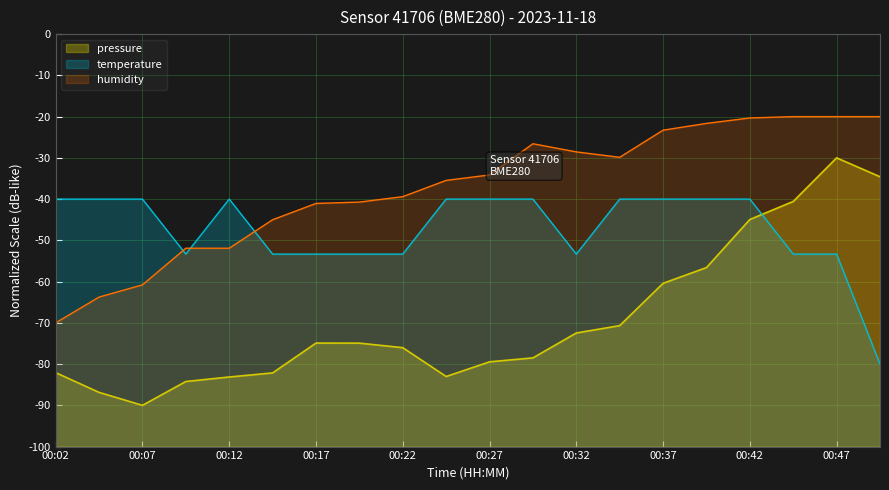

What is the difference between the humidity values at 00:17 and 00:42?

20.7